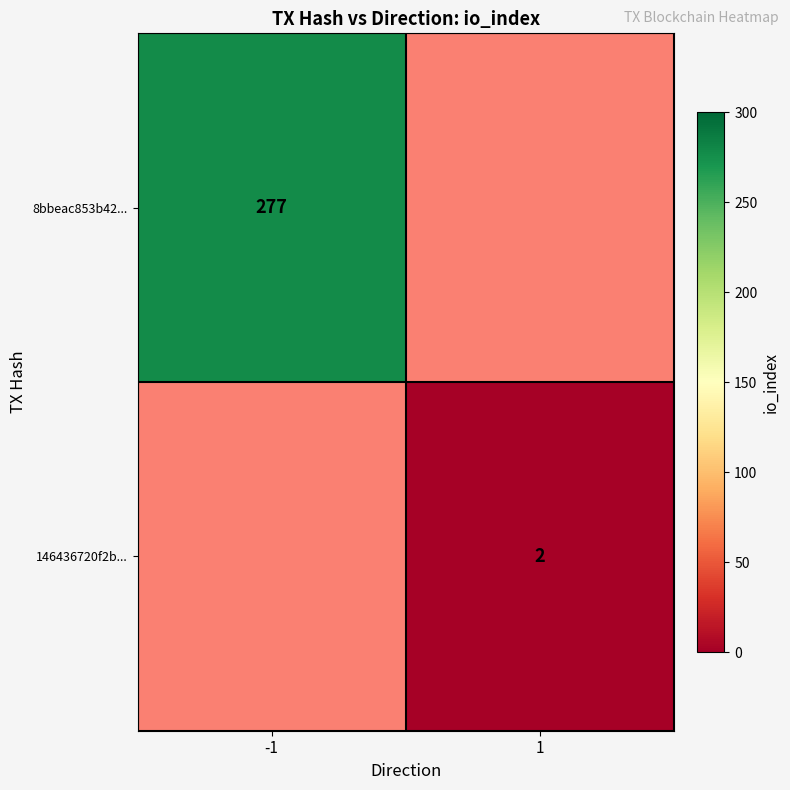

Between 1 and -1, which is larger?

-1